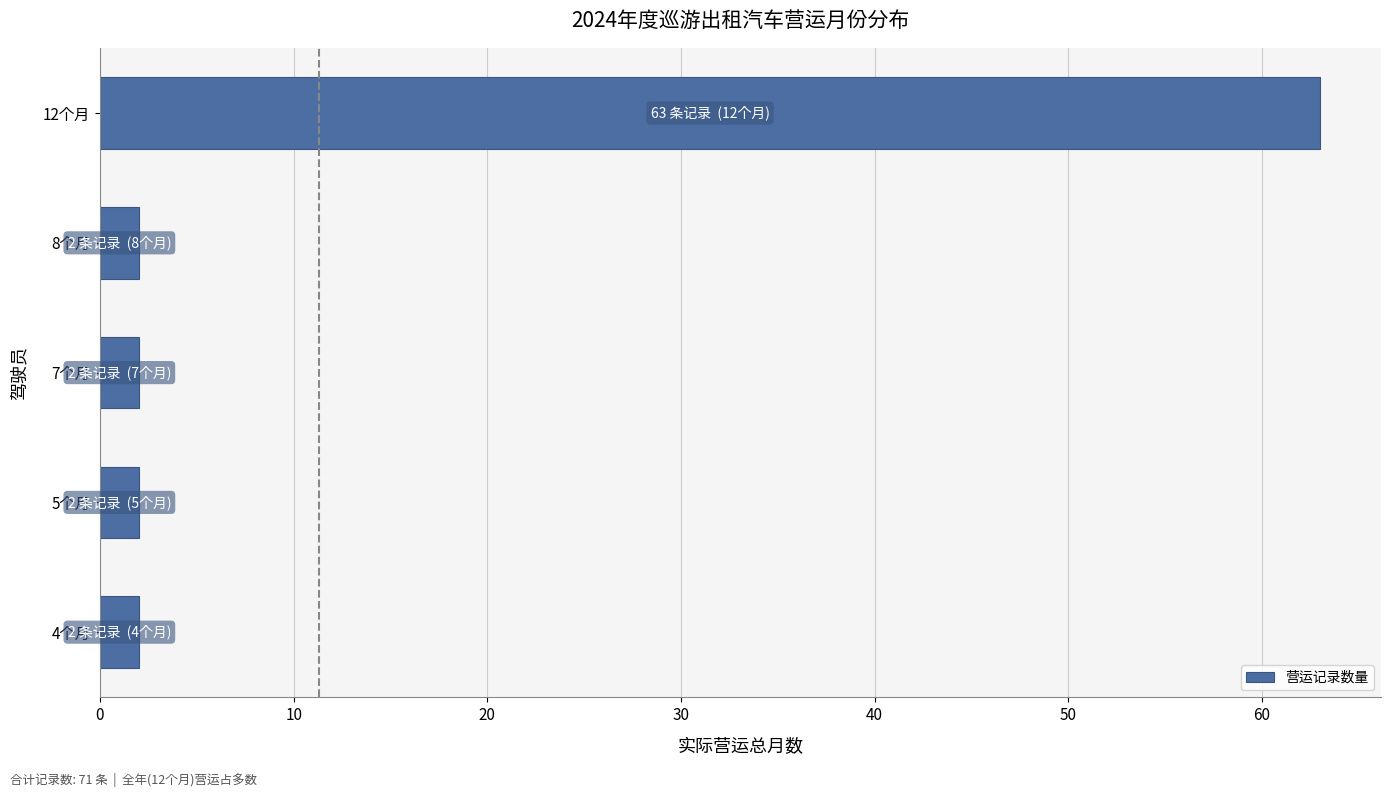

How many series are shown in this chart?

1